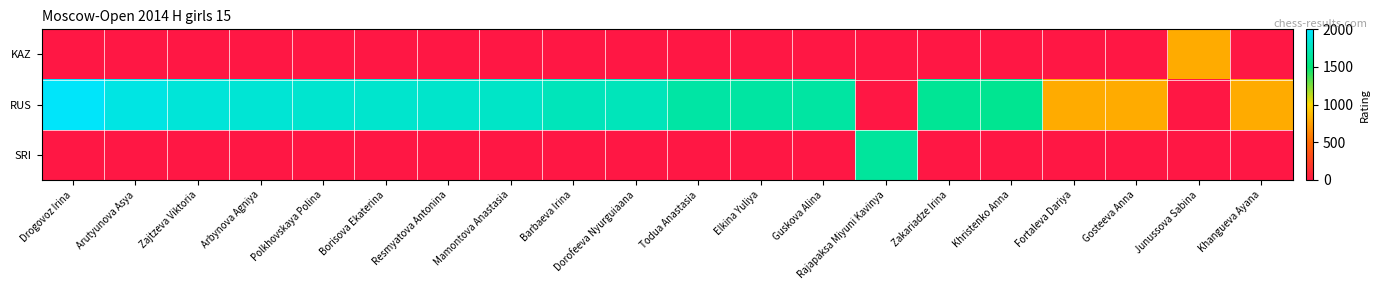

How many distinct data groups are displayed?

3